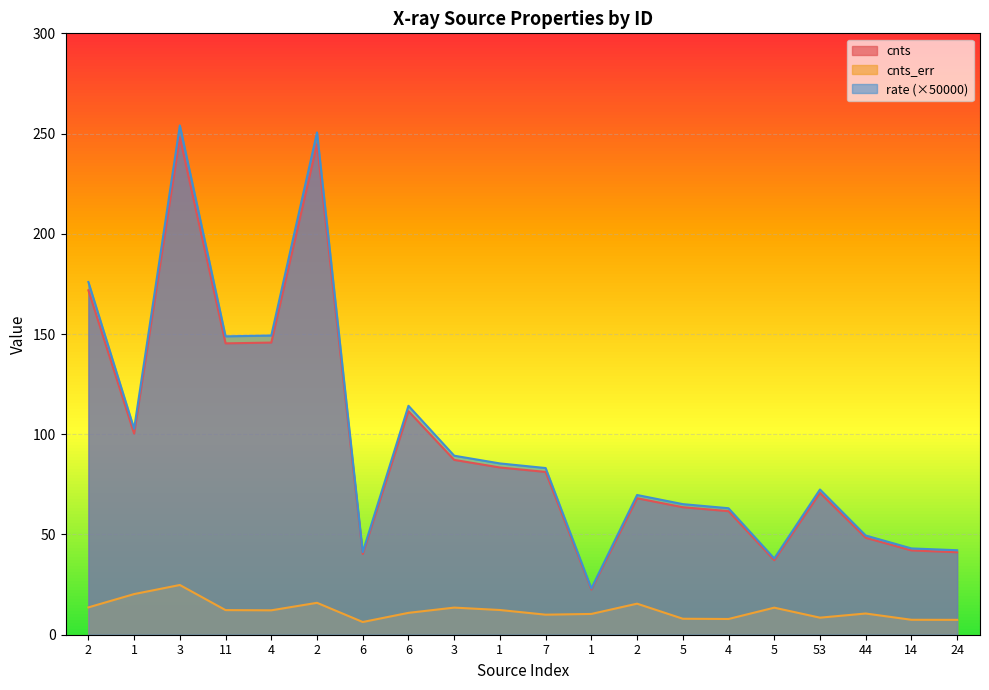

At which category does the chart reach its peak across all series?

3